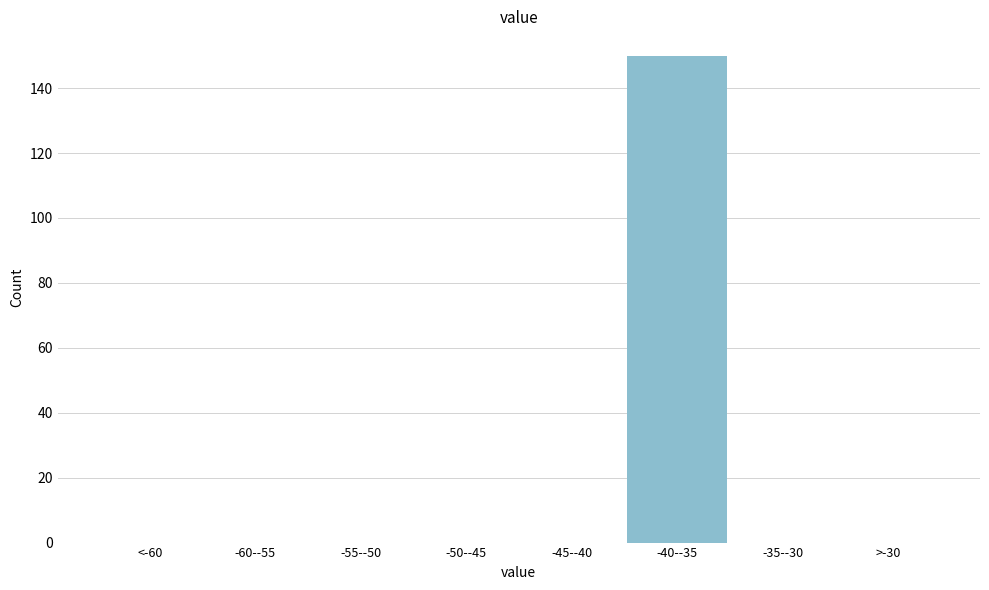

Reading left to right, what are all the values shown in this chart?

<-60=0	-60--55=0	-55--50=0	-50--45=0	-45--40=0	-40--35=150	-35--30=0	>-30=0